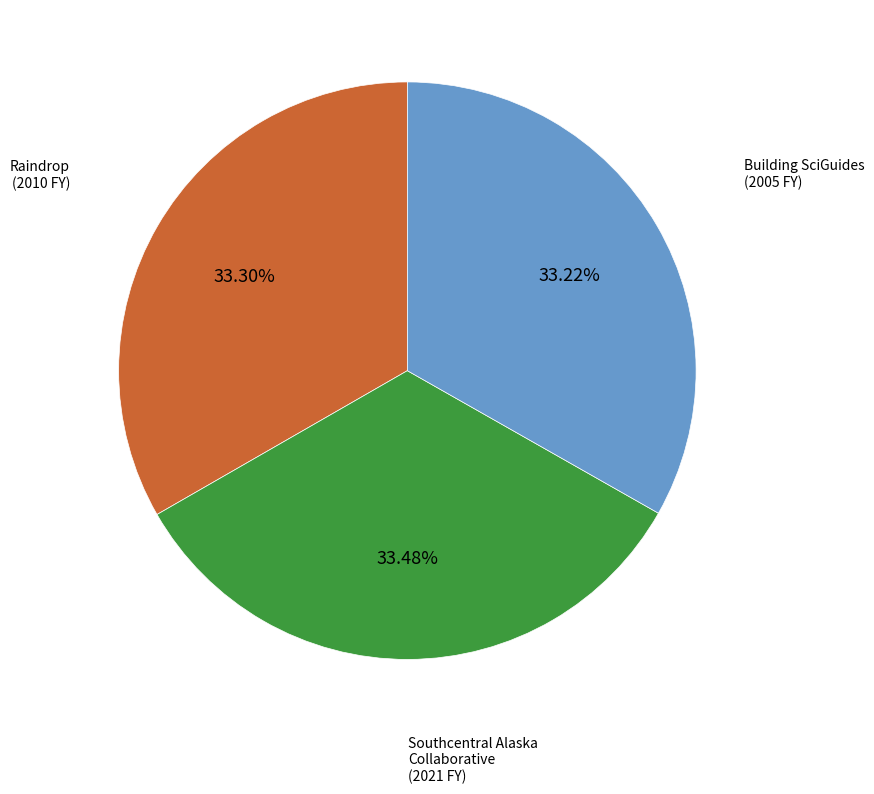

Is there a majority slice in this chart?

No